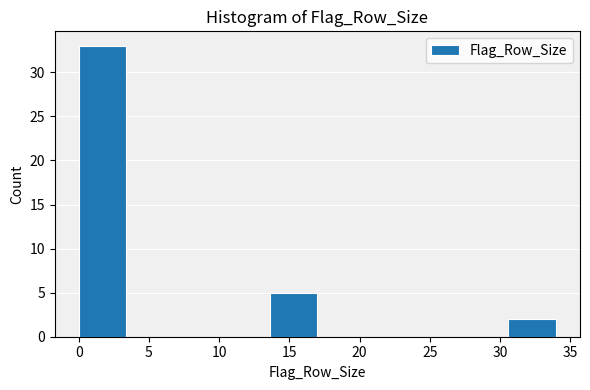

Which range on the x-axis has the tallest bar?

0.0 to 3.4